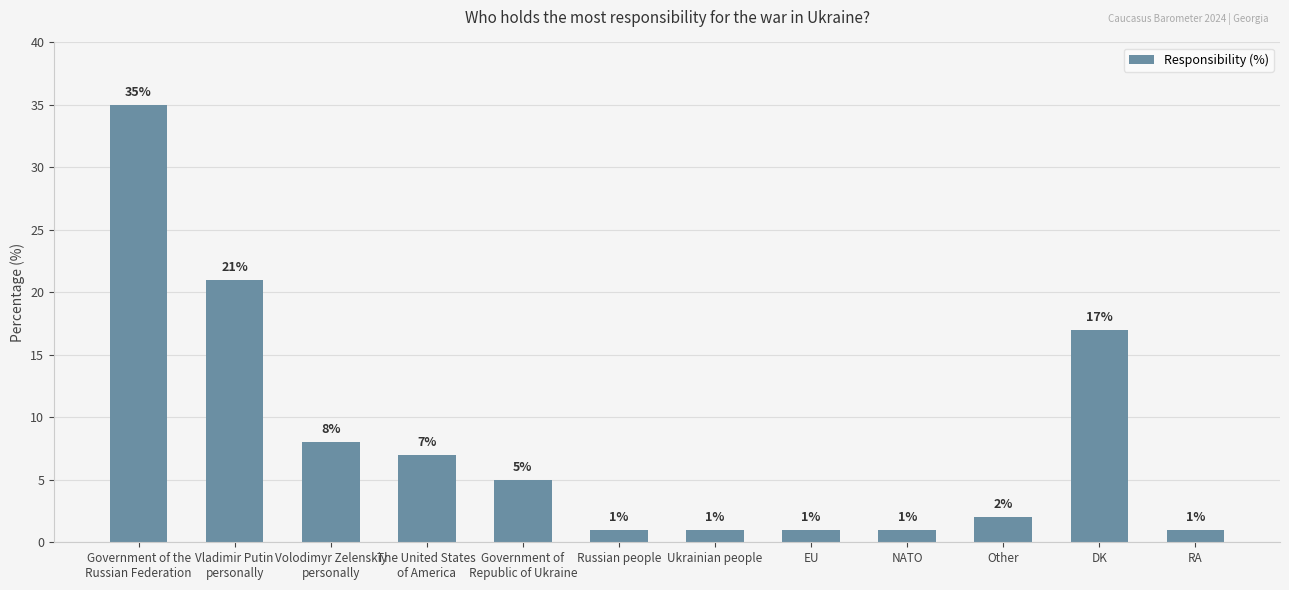

What is the maximum value shown in the chart?

35